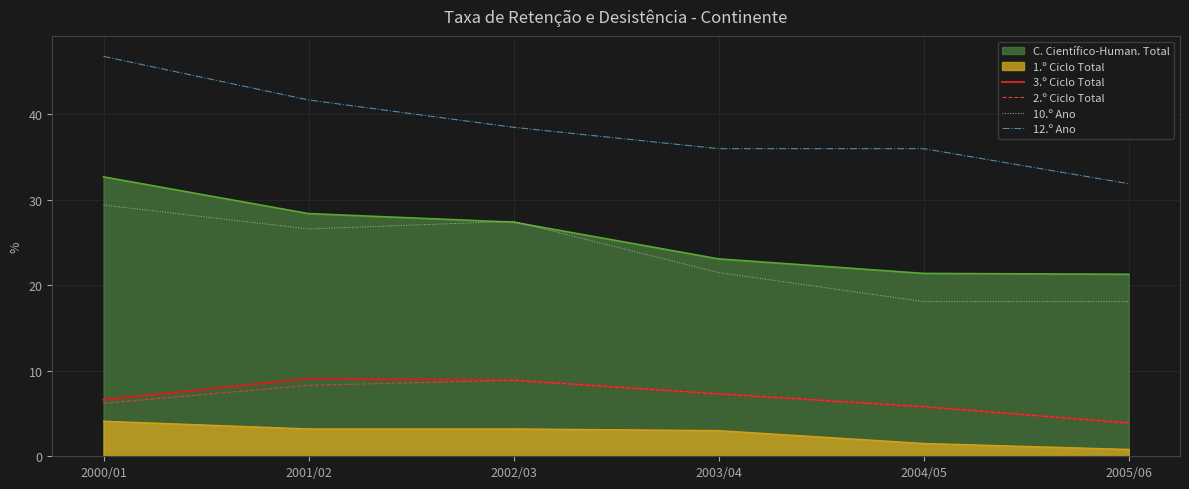

What is the total value across all series at 2003/04?

98.2